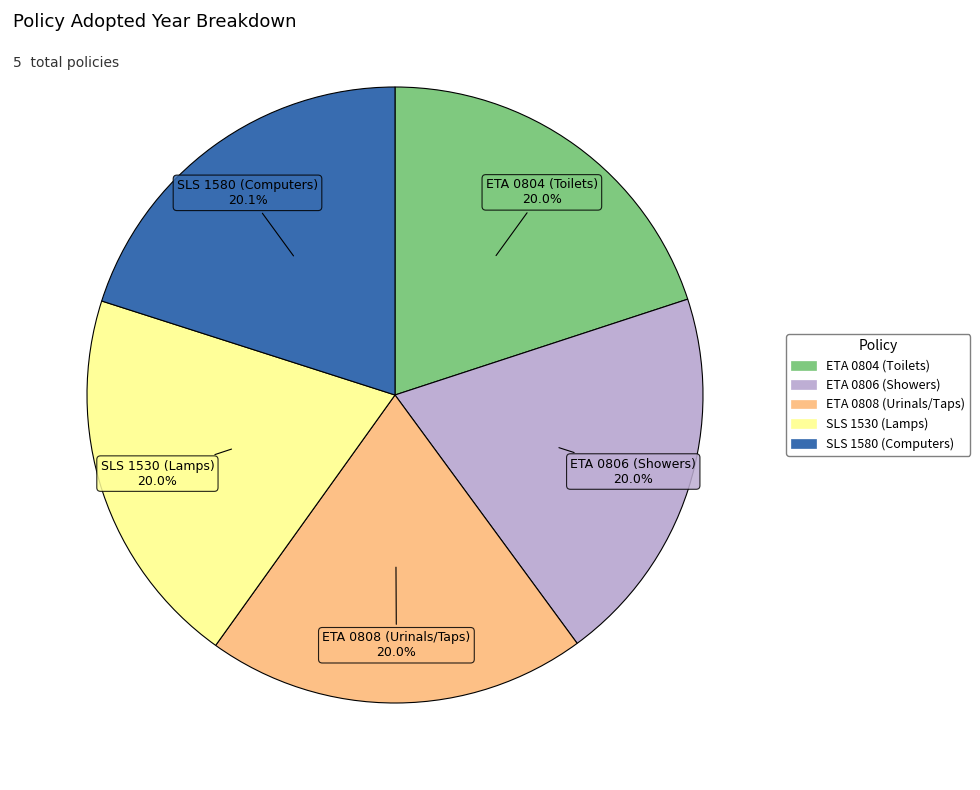

What is the ratio of the value at SLS 1530 (Lamps) to the value at ETA 0804 (Toilets)?

1.0